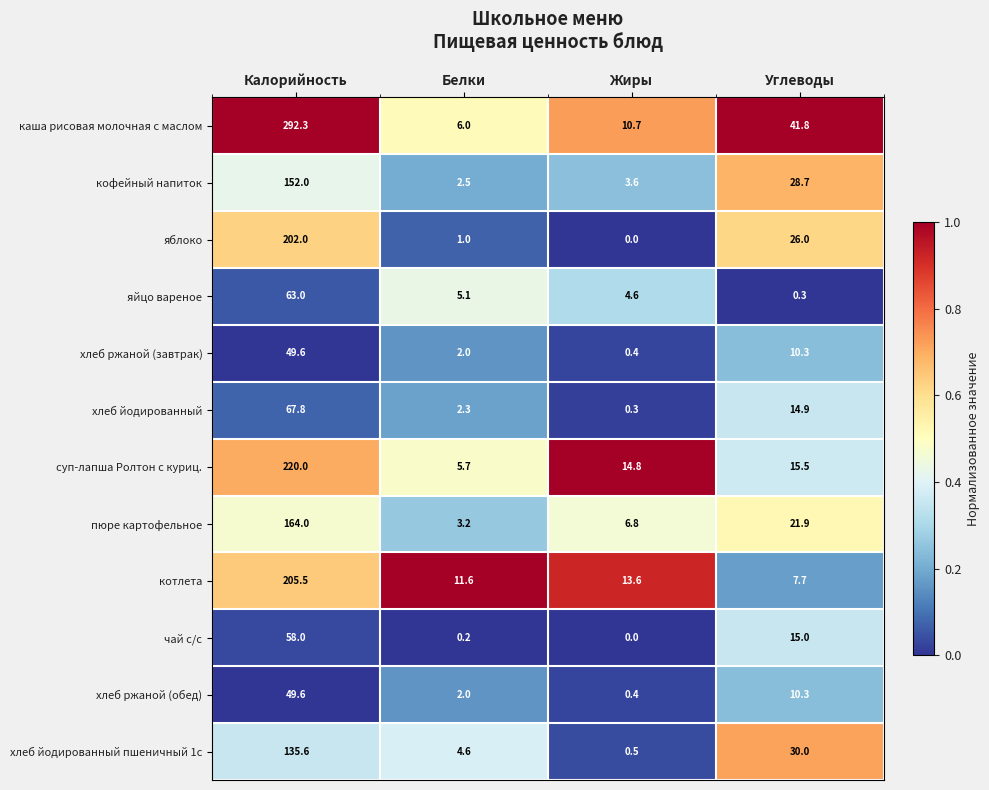

Which category has the lowest value across all series?

Жиры